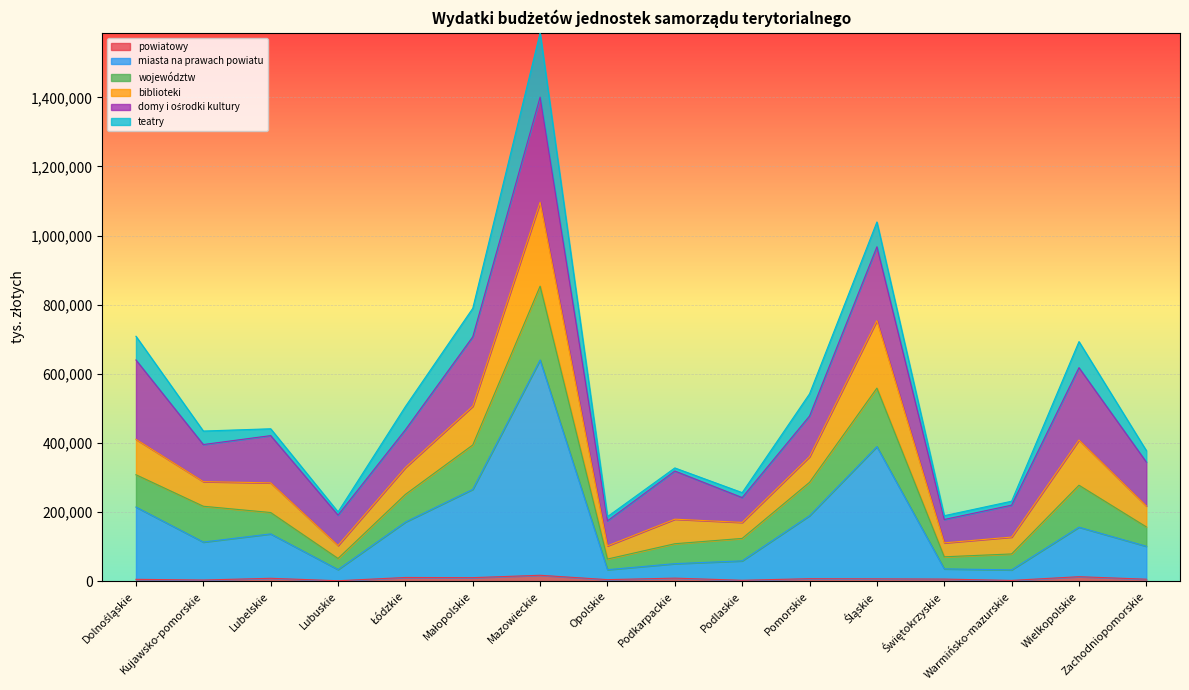

What is the minimum value shown in the chart?

1792